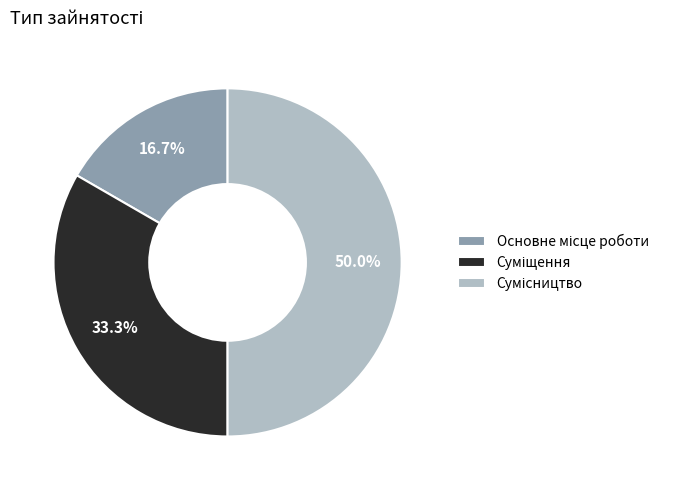

What is the ratio of the value at Суміщення to the value at Сумісництво?

0.7